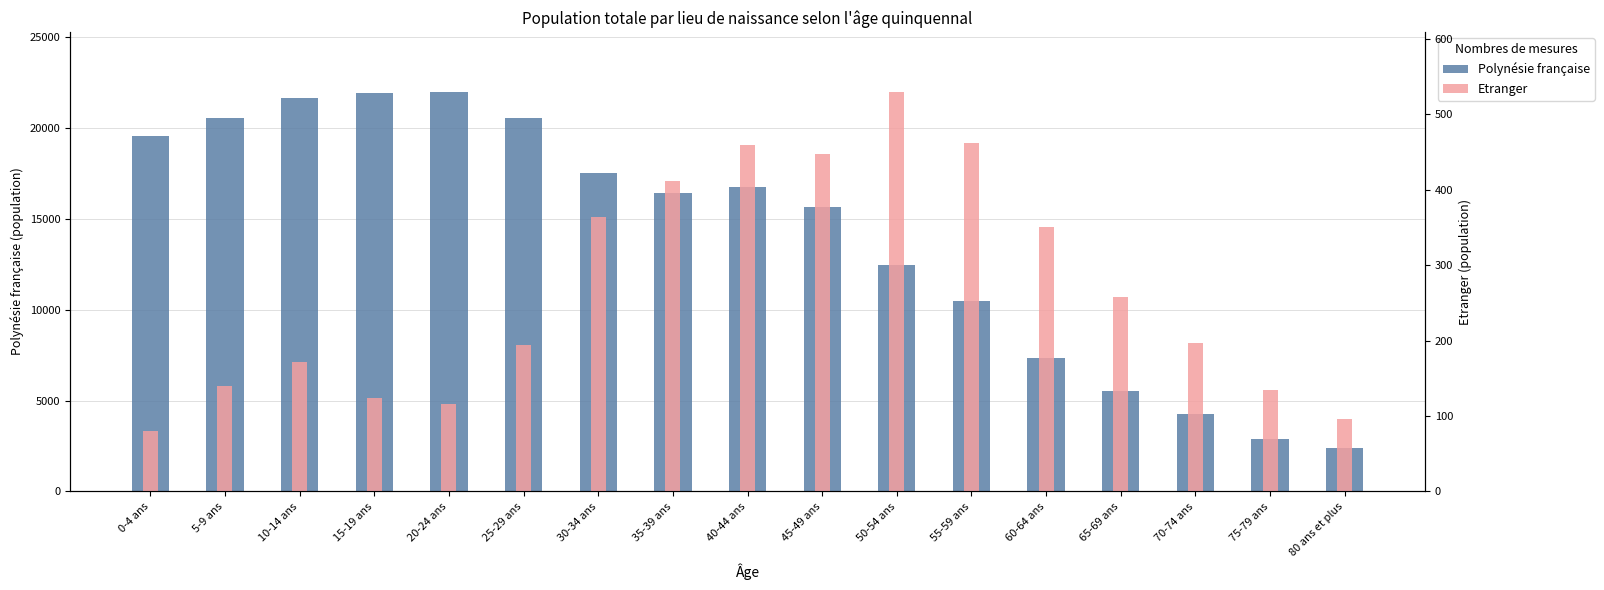

How many values in the Polynésie française series exceed 16436?

8